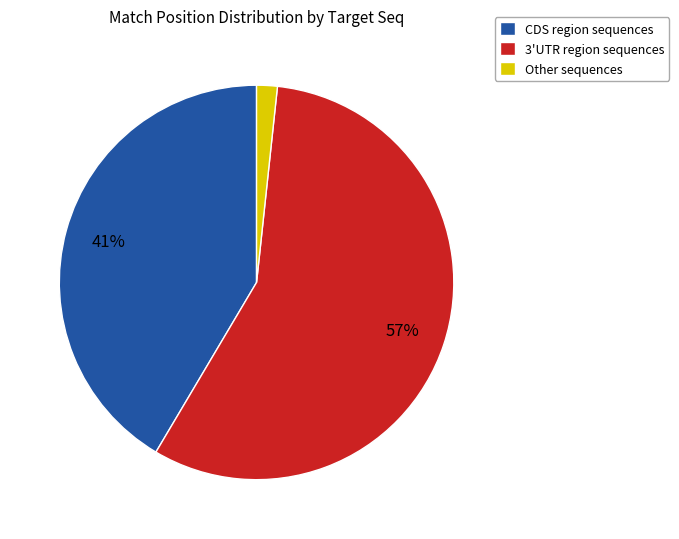

Is Other sequences the majority of the pie?

No